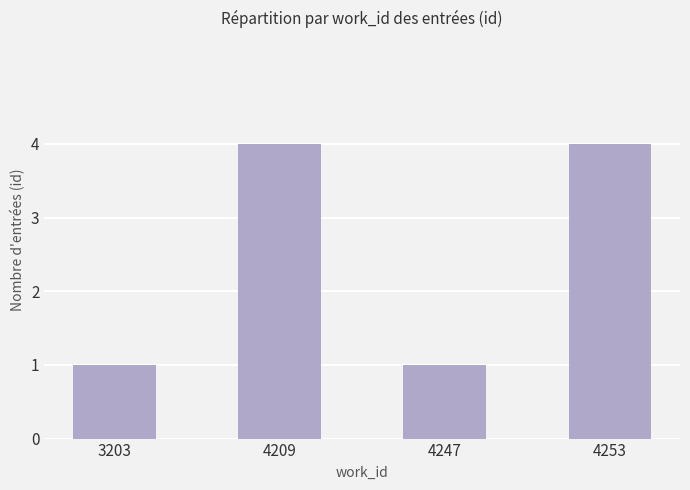

Reading left to right, transcribe all the data shown in this chart.

3203=1	4209=4	4247=1	4253=4